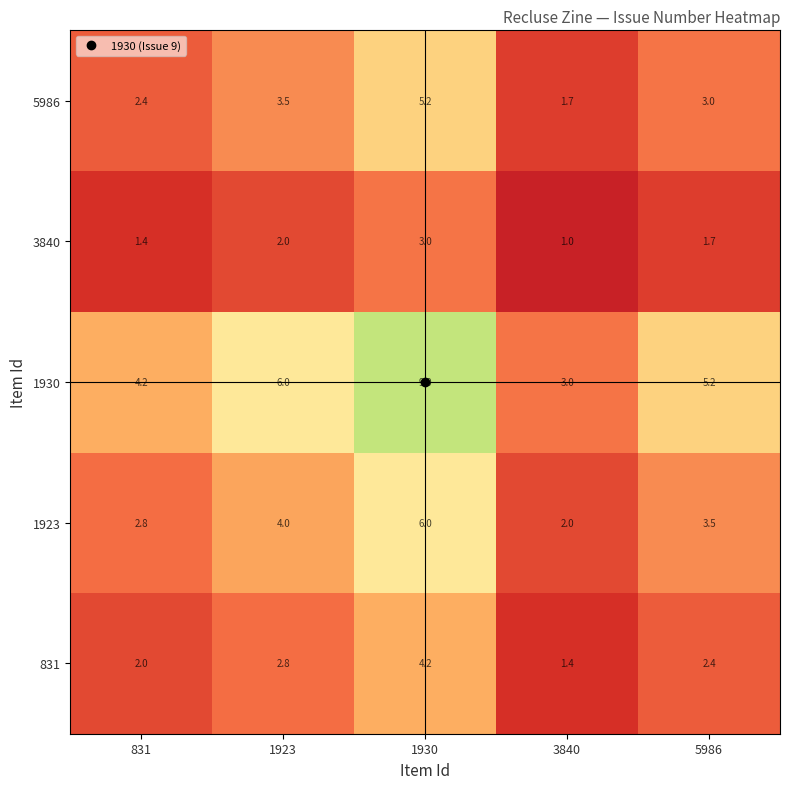

What is the difference between the second highest and second lowest values in the 1930 series?

1.8